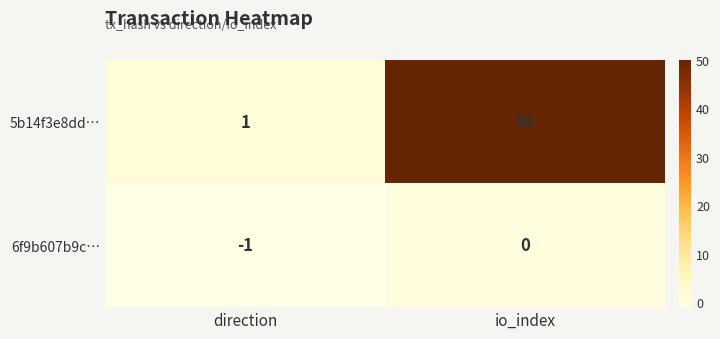

Which series has the largest total across all categories?

5b14f3e8dd…